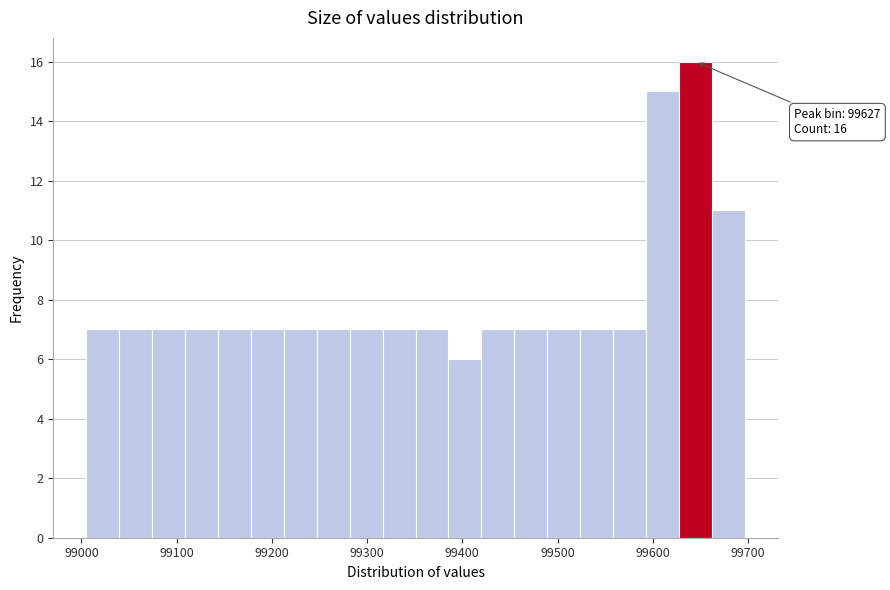

Read against the x-axis, roughly where is the centre of the tallest bar?

99640